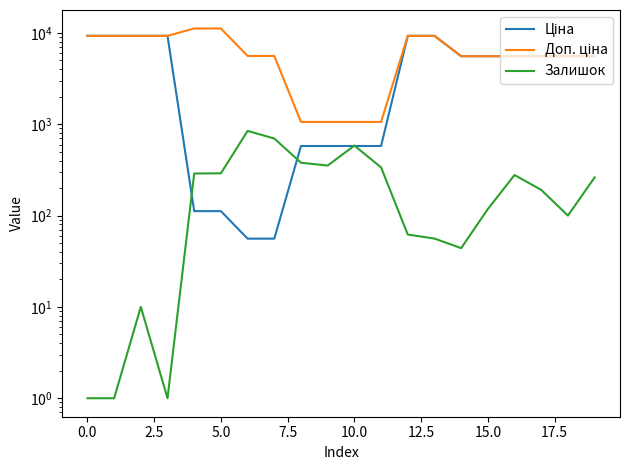

True or false: Залишок and Доп. ціна intersect in this chart.

False